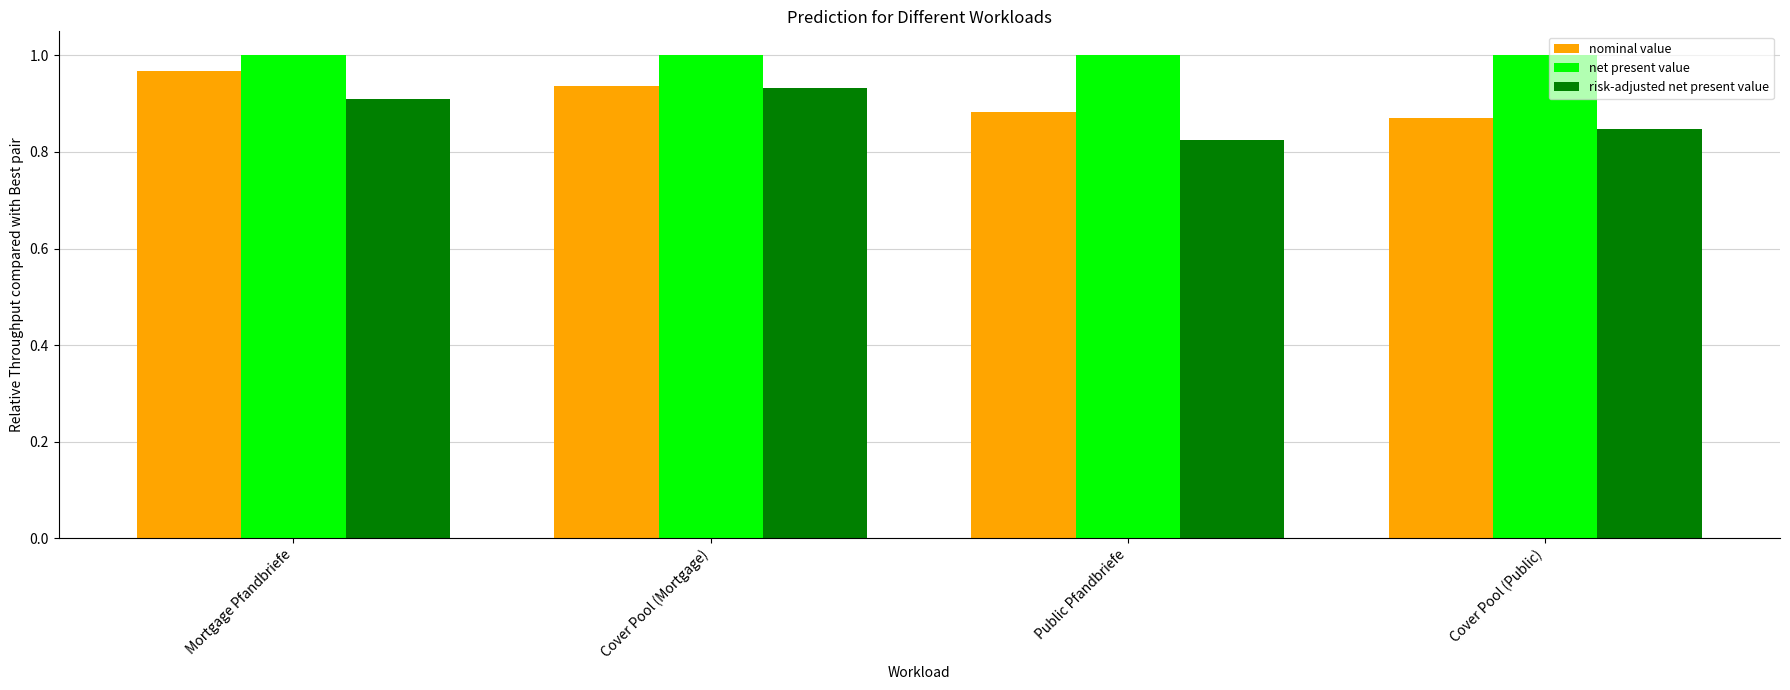

Is the value of risk-adjusted net present value at Cover Pool (Public) greater than the value of net present value at Cover Pool (Public)?

No